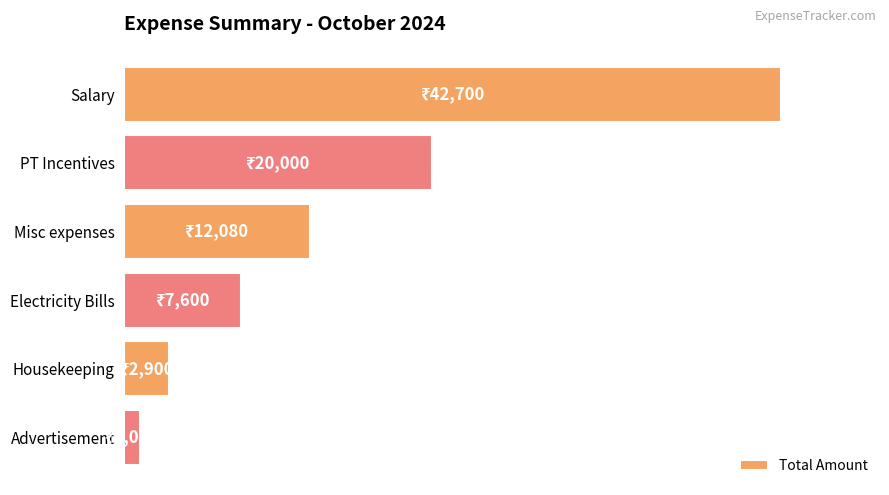

Does the chart contain any negative values?

No